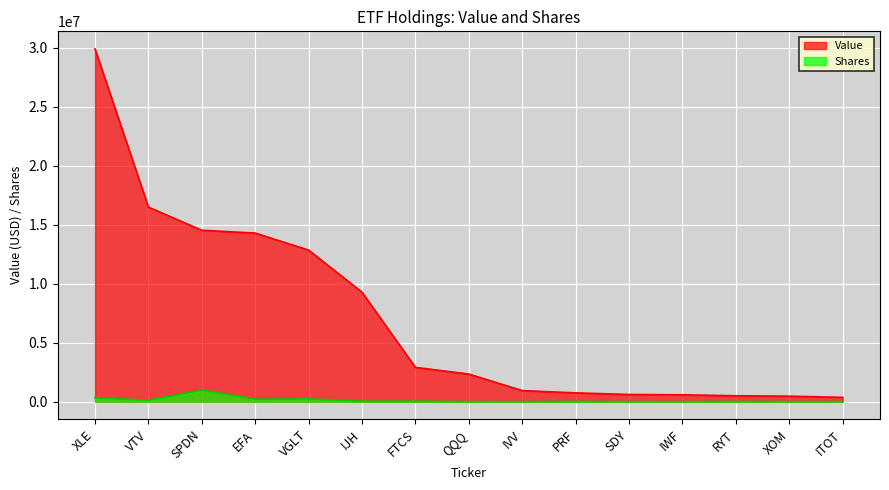

Reading left to right, what are all the values shown in this chart?

Value: XLE=29907249	VTV=16498911	SPDN=14535305	EFA=14294077	VGLT=12852753	IJH=9279062	FTCS=2908555	QQQ=2338787	IVV=939838	PRF=743156	SDY=608978	IWF=580656	RYT=499184	XOM=464206	ITOT=363528
Shares: XLE=330869	VTV=119618	SPDN=979468	EFA=207401	VGLT=231539	IJH=37213	FTCS=39502	QQQ=6528	IVV=2189	PRF=23355	SDY=5295	IWF=2183	RYT=17733	XOM=3948	ITOT=3860